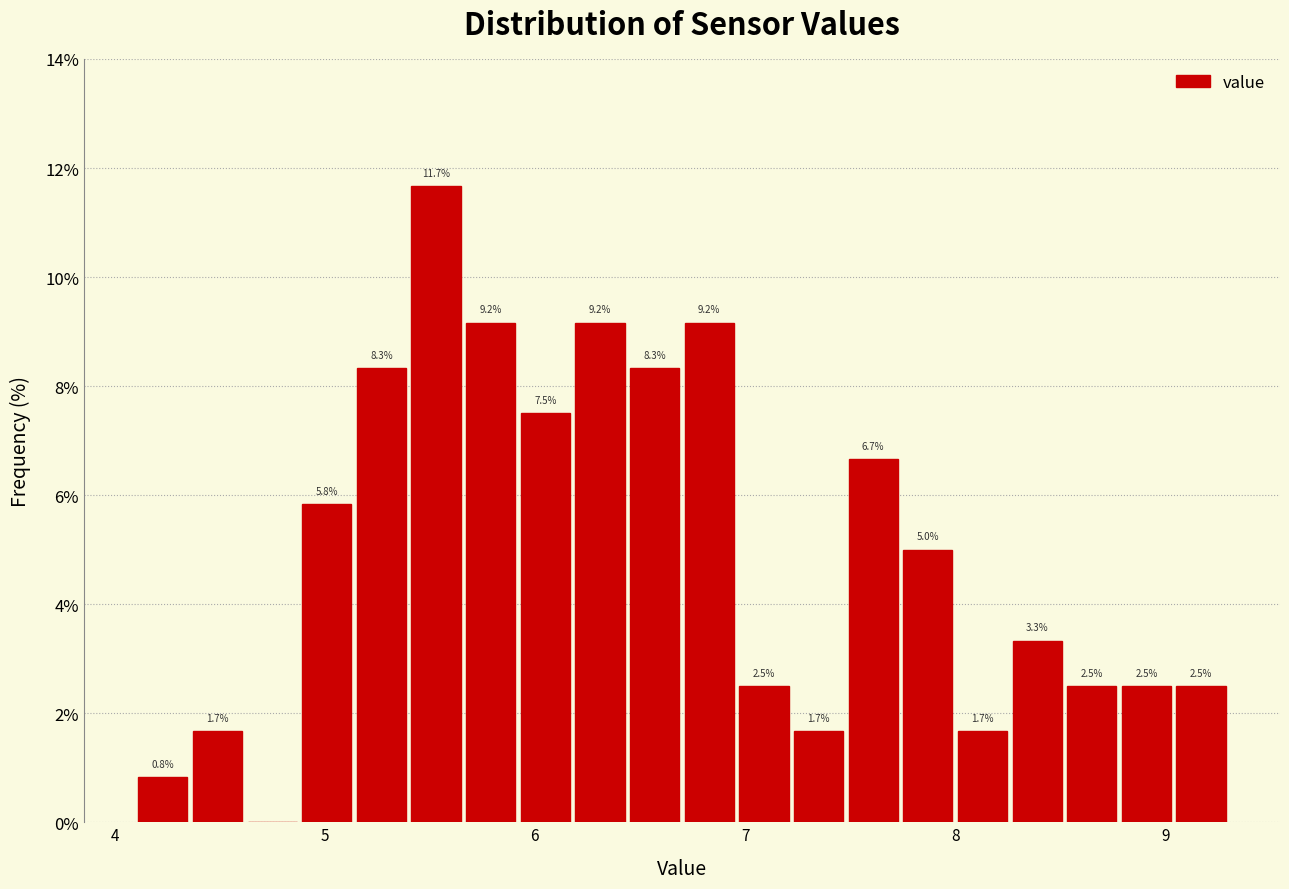

Read against the x-axis, roughly where is the centre of the tallest bar?

5.5